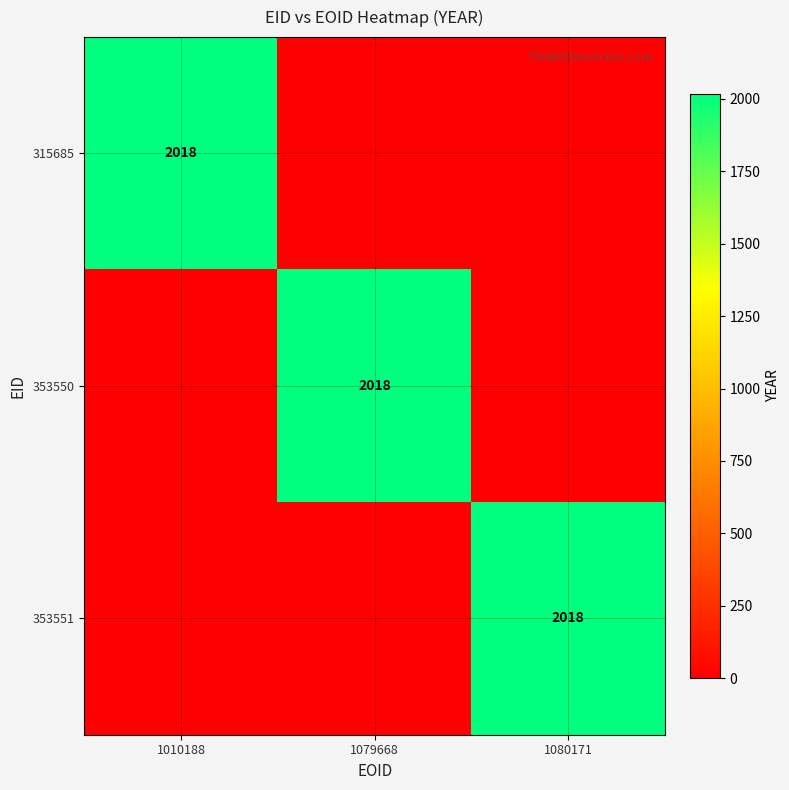

What is the maximum value shown in the chart?

2018